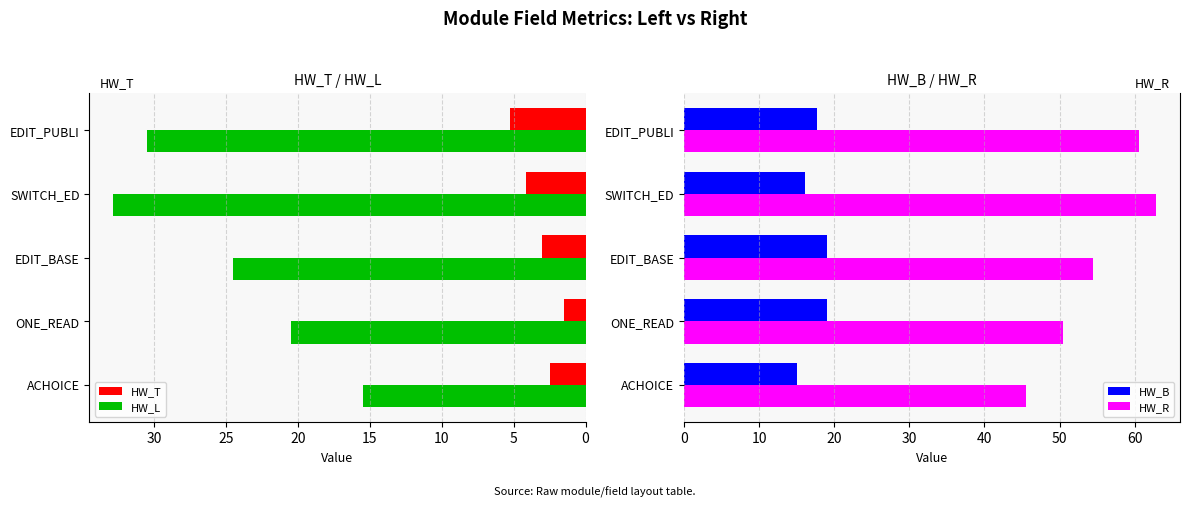

At which label does HW_L reach its peak?

SWITCH_ED